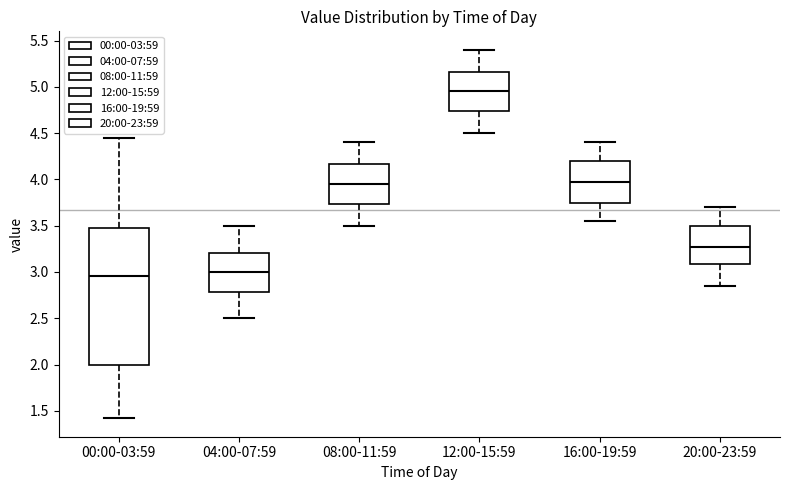

Reading left to right, read every box against the y-axis: the position of its median line, the range the box covers, and the ends of its whiskers. The values are not printed on the chart, so give them approximately, as read against the axis.

00:00-03:59: median 2.95, box 2.00 to 3.45, whiskers 1.40 to 4.45
04:00-07:59: median 3.00, box 2.80 to 3.20, whiskers 2.50 to 3.50
08:00-11:59: median 3.95, box 3.75 to 4.15, whiskers 3.50 to 4.40
12:00-15:59: median 4.95, box 4.75 to 5.15, whiskers 4.50 to 5.40
16:00-19:59: median 4.00, box 3.75 to 4.20, whiskers 3.55 to 4.40
20:00-23:59: median 3.30, box 3.10 to 3.50, whiskers 2.85 to 3.70